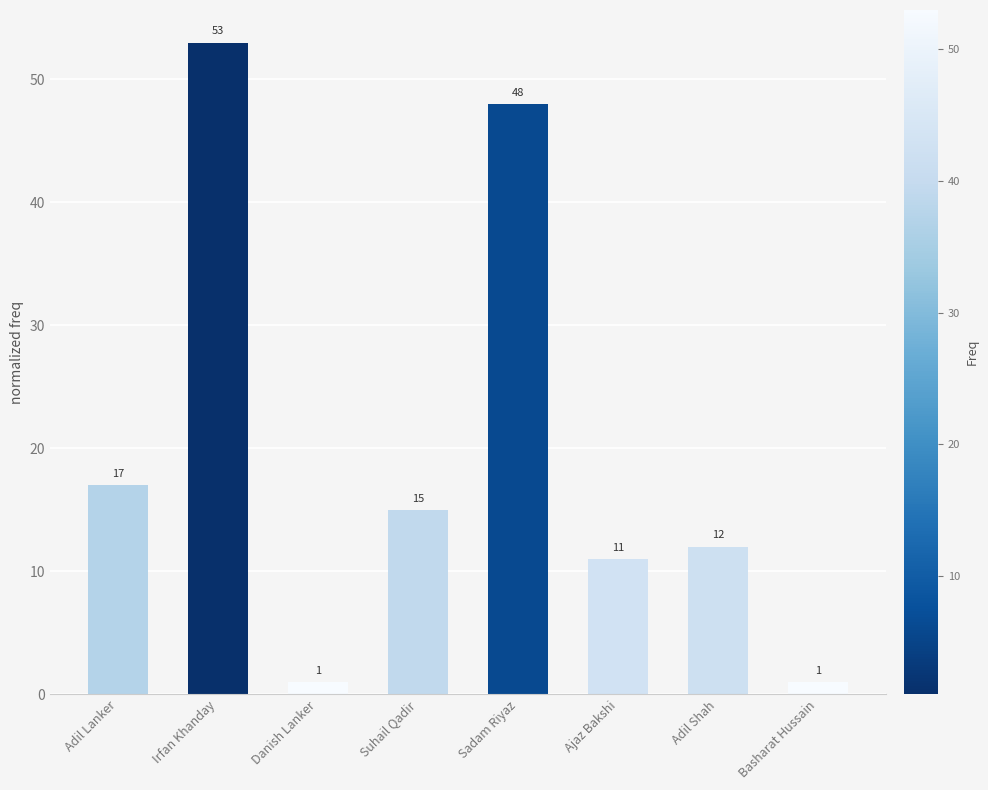

How many categories are shown in the chart?

8